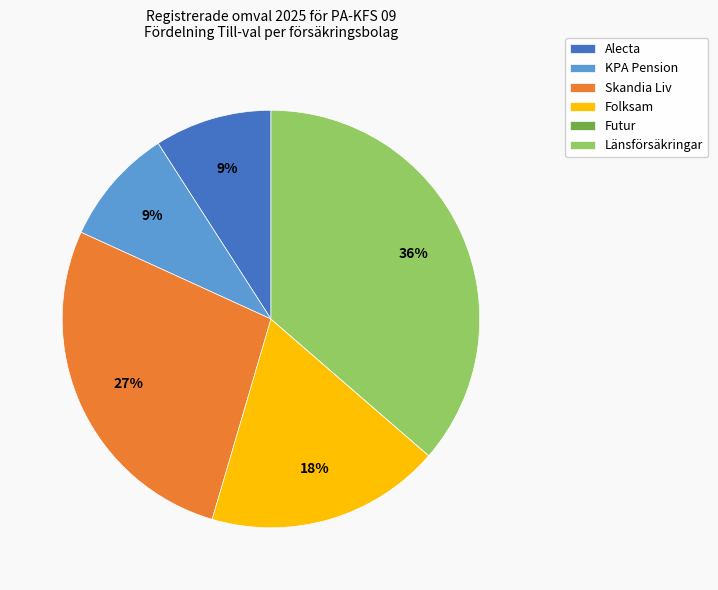

Is the sum of KPA Pension and Skandia Liv greater than half?

No